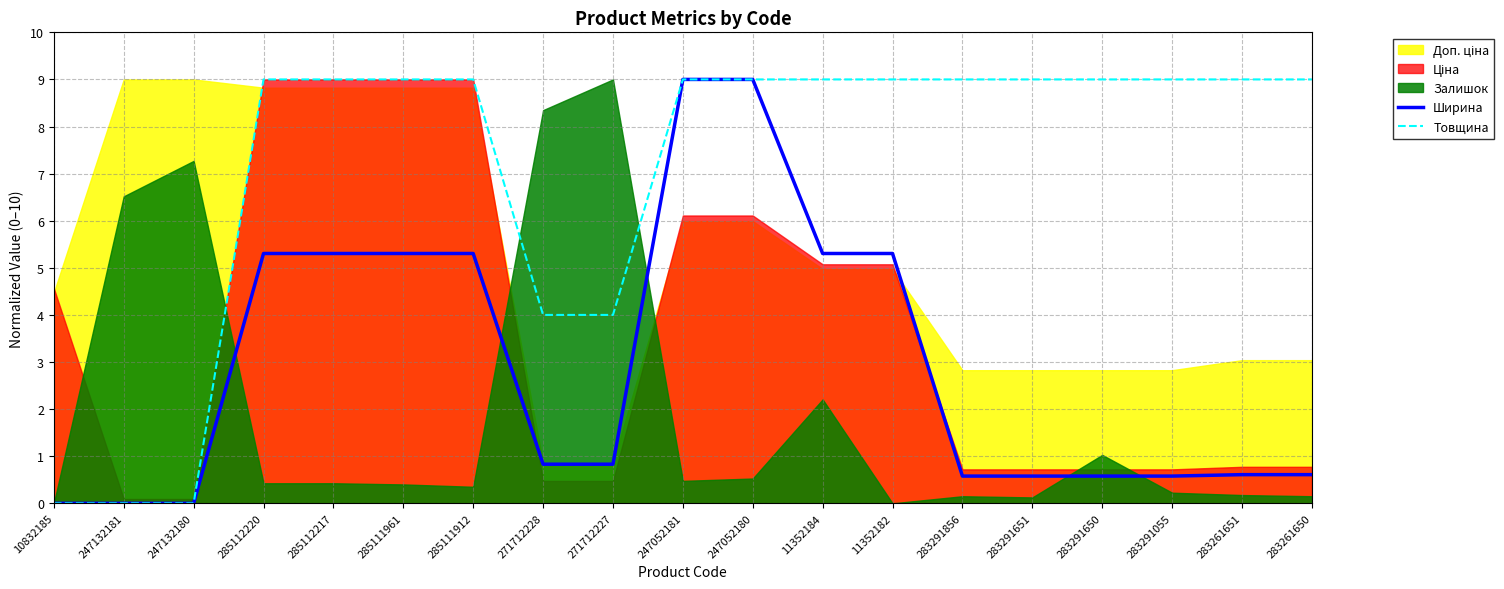

Count the Товщина values in the range 4 to 9.

16